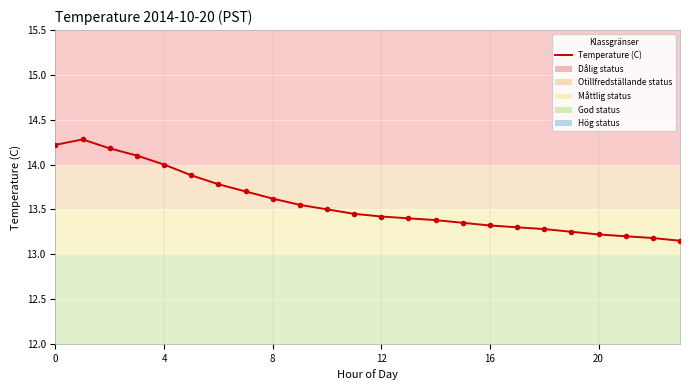

What is the difference between the maximum and minimum values?

1.1